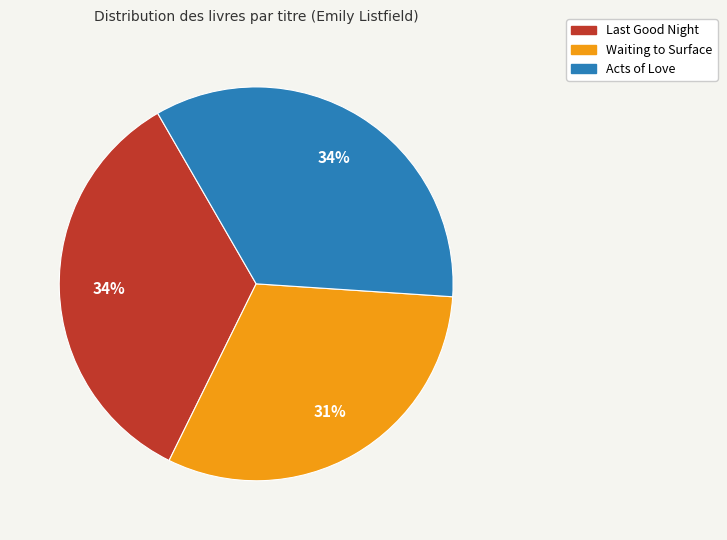

What is the smallest slice in the pie chart?

Waiting to Surface